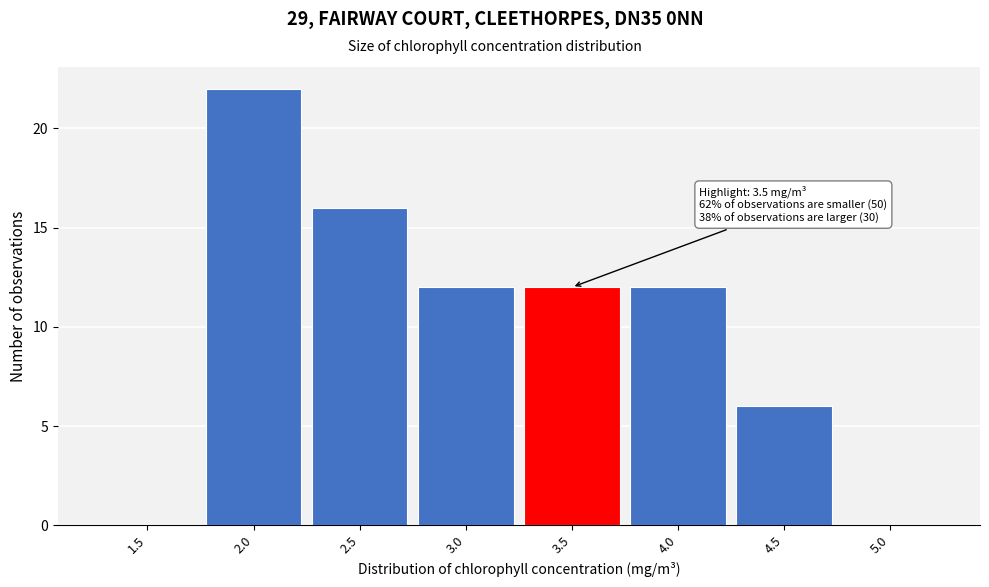

Reading right to left, extract all data points from this chart.

5.0=0	4.5=6	4.0=12	3.5=12	3.0=12	2.5=16	2.0=22	1.5=0